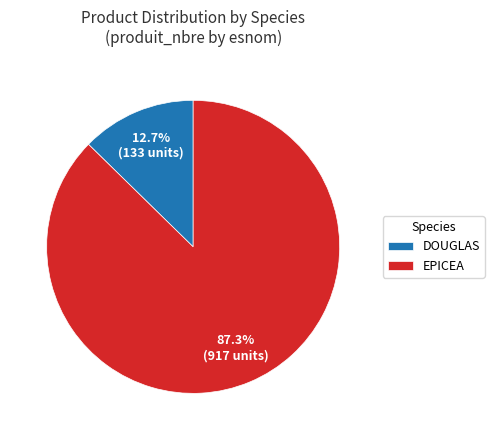

What portion of the pie excludes EPICEA?

12.7%